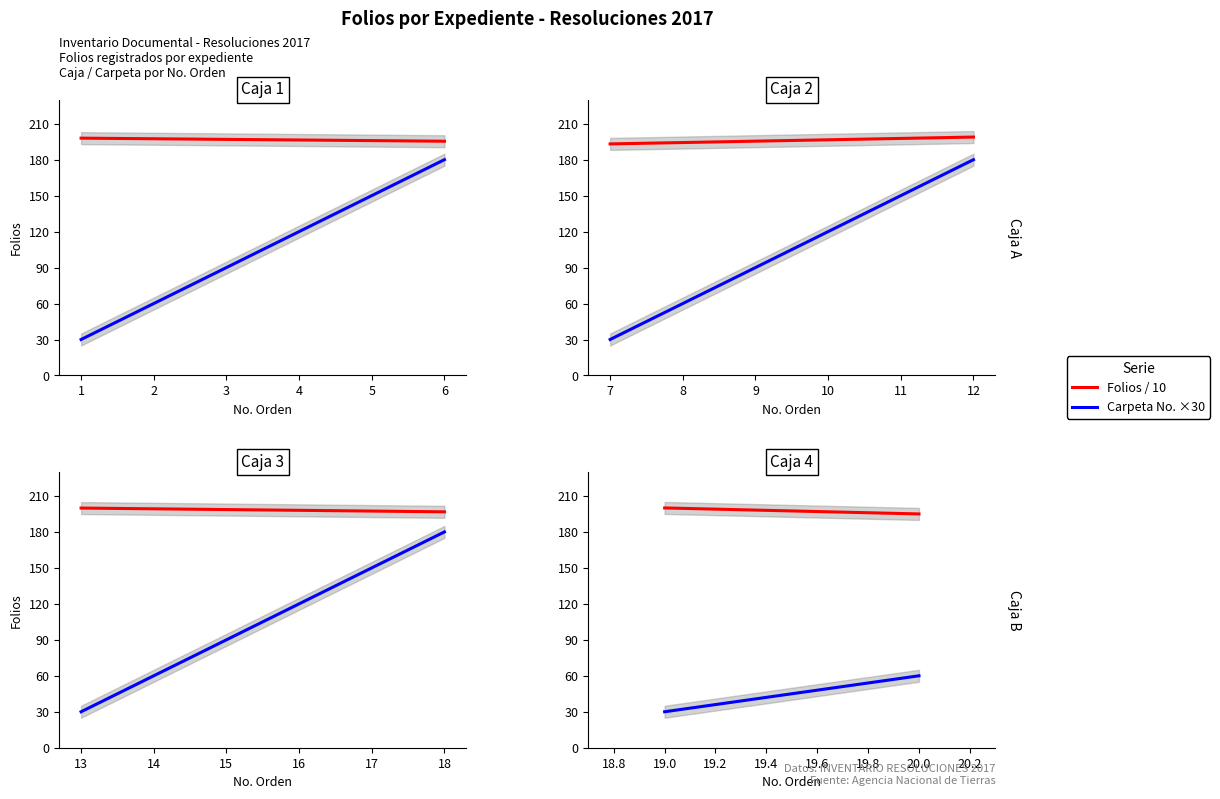

What is the sum of the Folios values at 9 and 18?

398